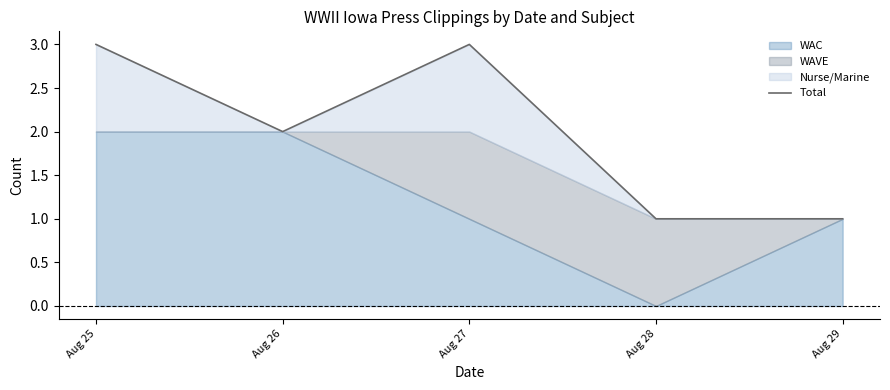

Does the chart have visible grid lines?

No